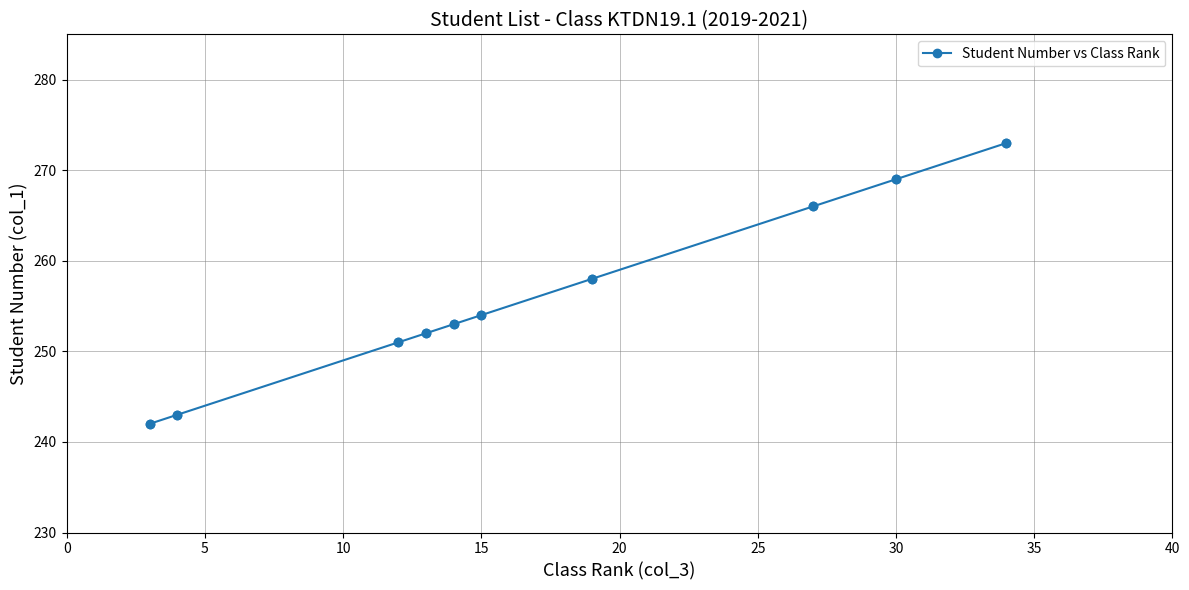

What is the sum of all values?

2561